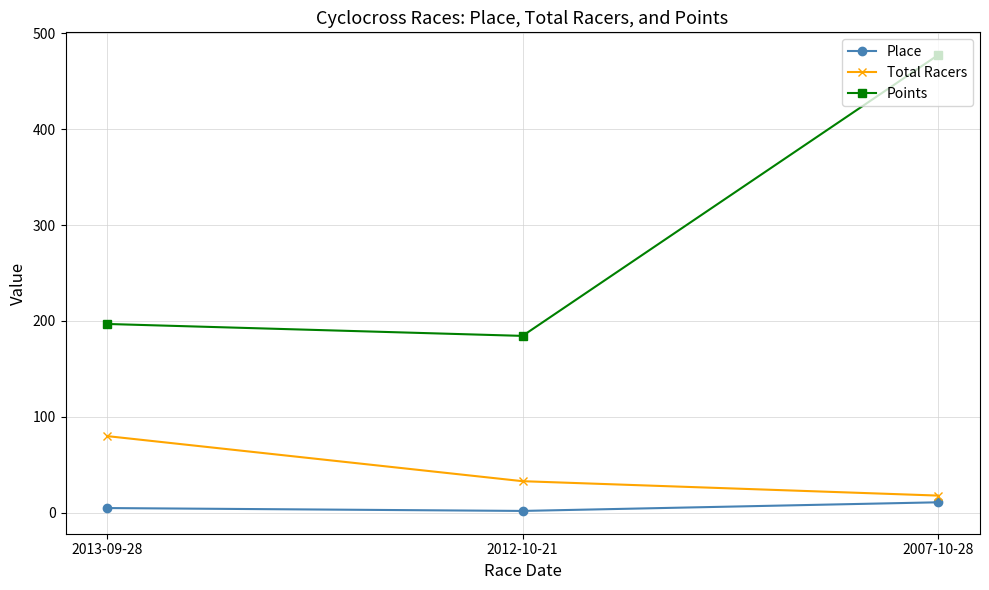

What is the total value across all series at 2012-10-21?

219.5